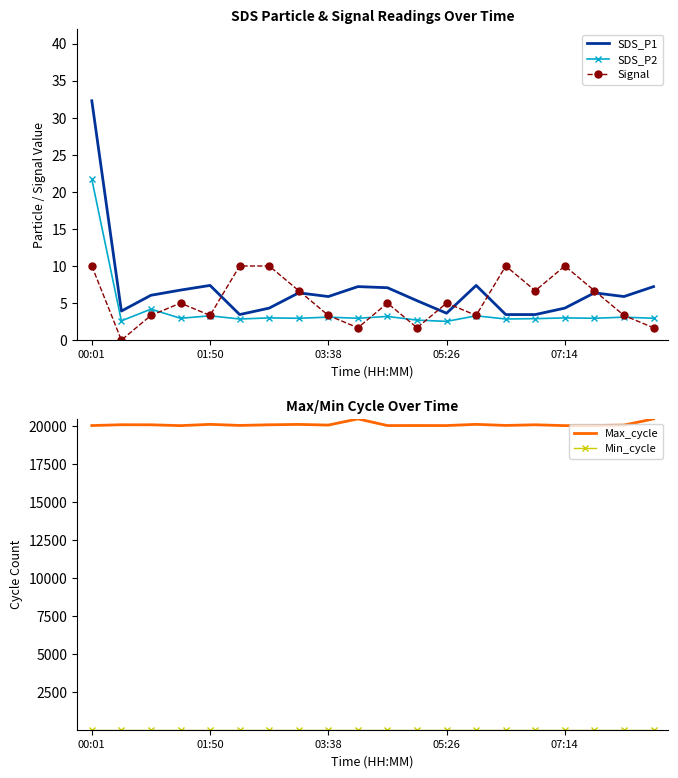

What is the average value of the Max_cycle series?

20126